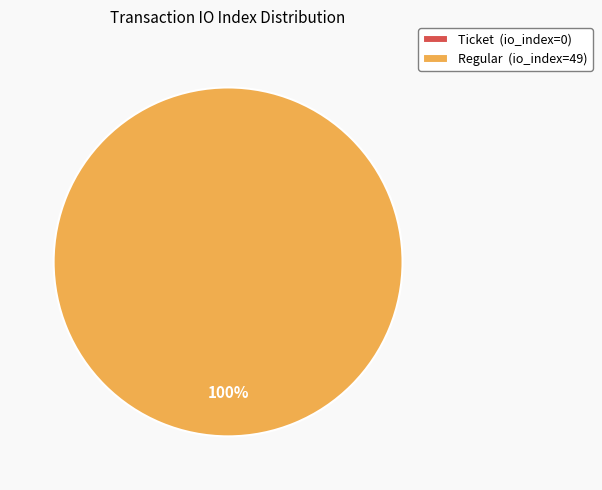

Between Ticket and Regular, which is larger?

Regular